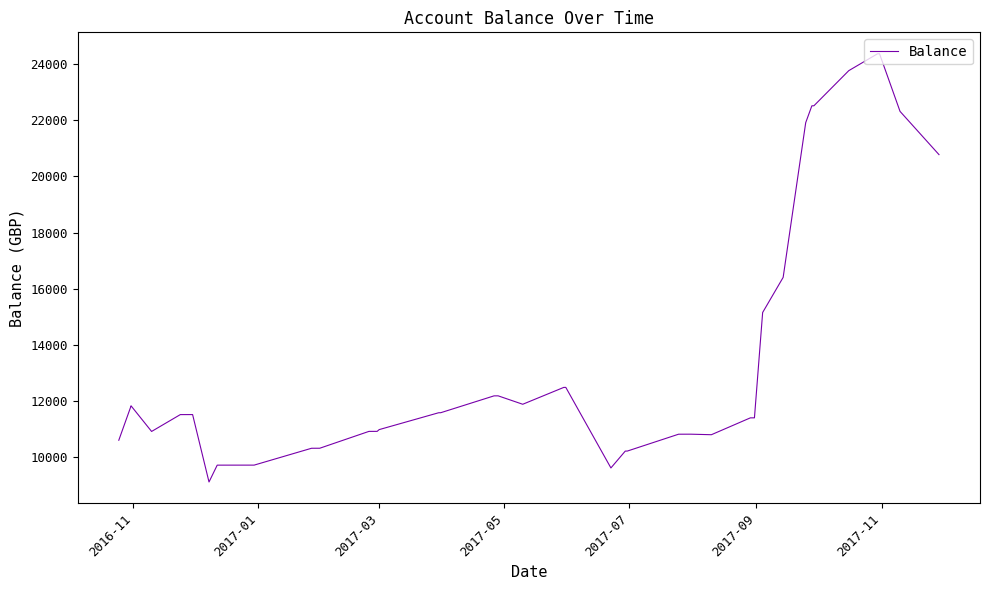

What is the value of the 20th point from the left?

12486.2